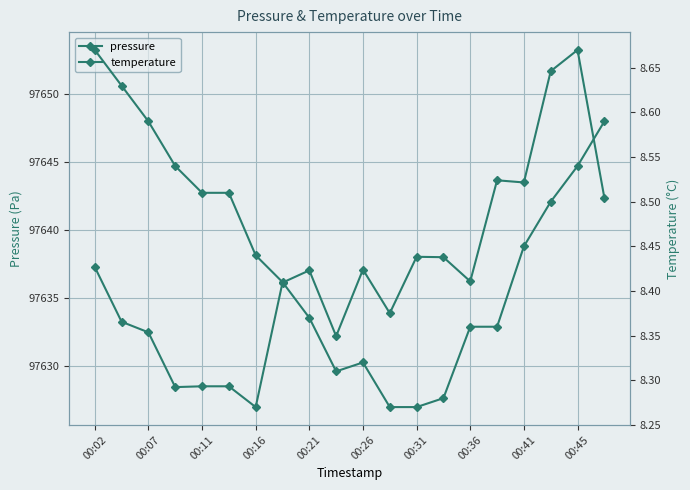

List the series in order of their peak value, highest first.

pressure, temperature